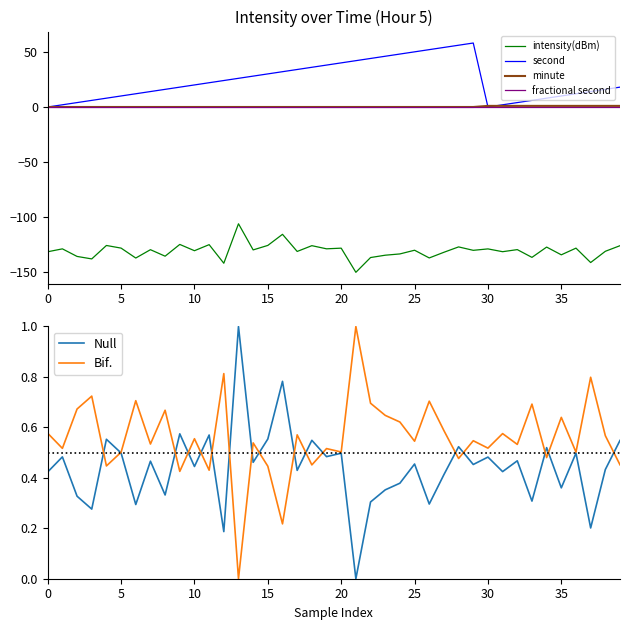

How many lines are shown in the chart?

6